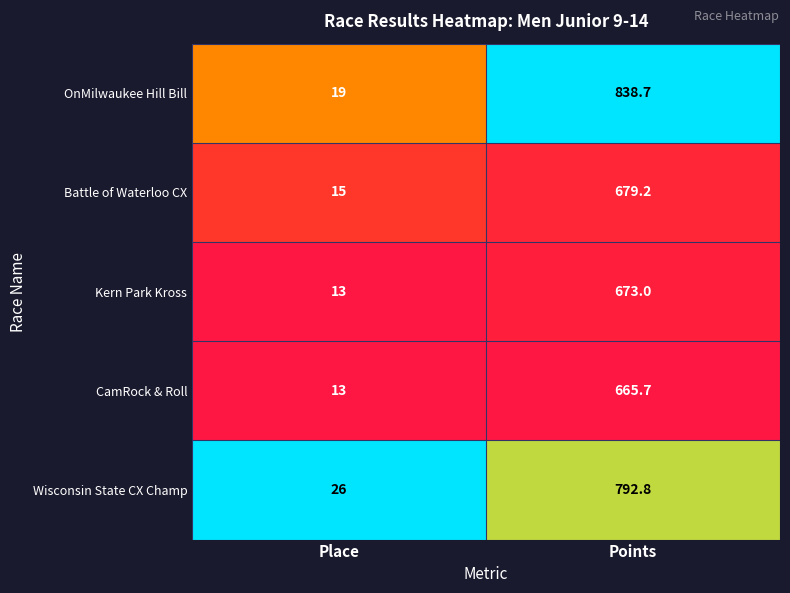

Which series has the largest total across all categories?

OnMilwaukee Hill Bill